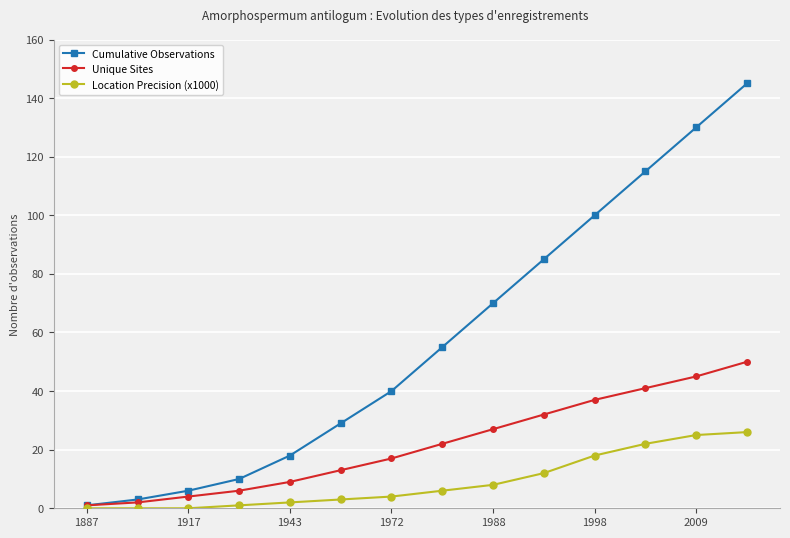

How many values in the Location Precision (x1000) series are below 6?

7